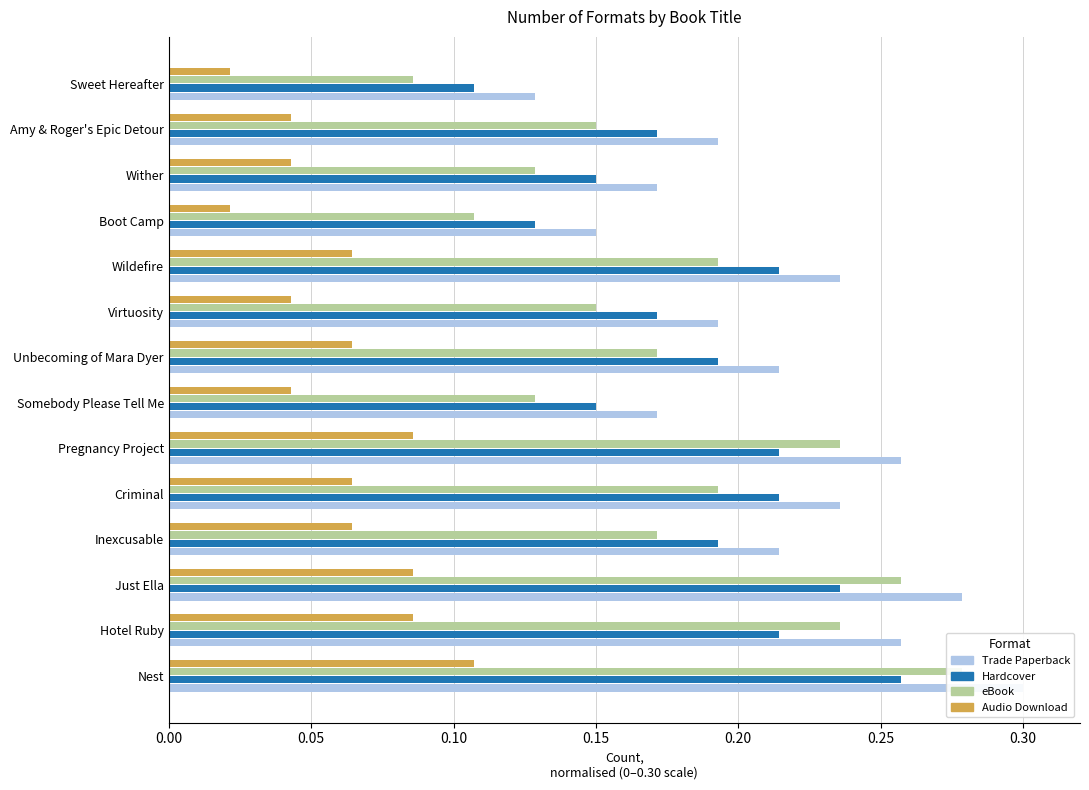

What is the minimum value for Hardcover?

0.1